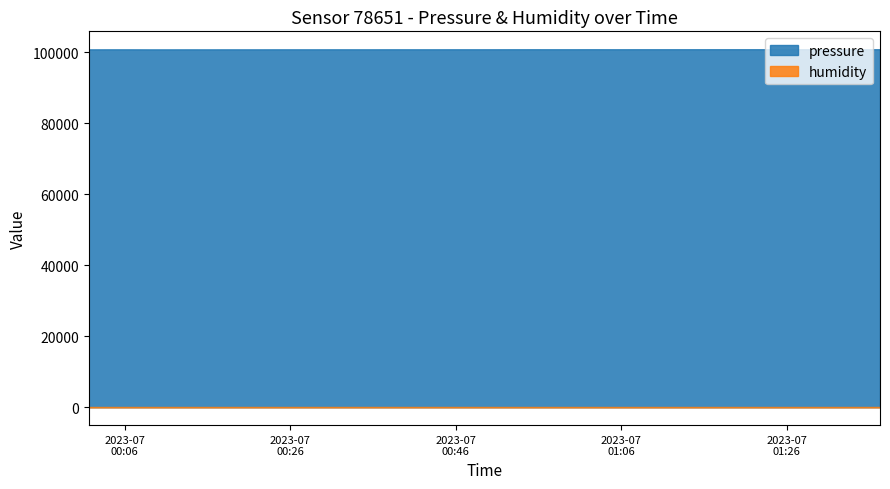

The pressure series shows 47084.4 at 2023-07-02T00:40:48. True or false?

False